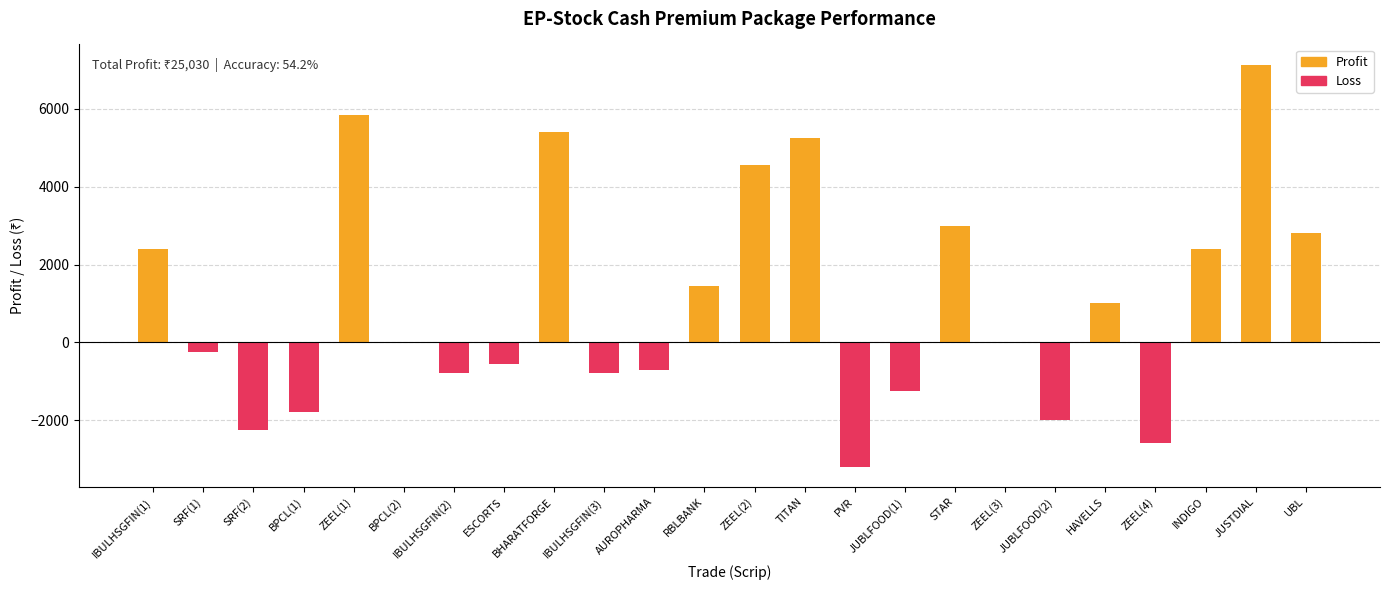

How many data points in Profit are above 0?

11